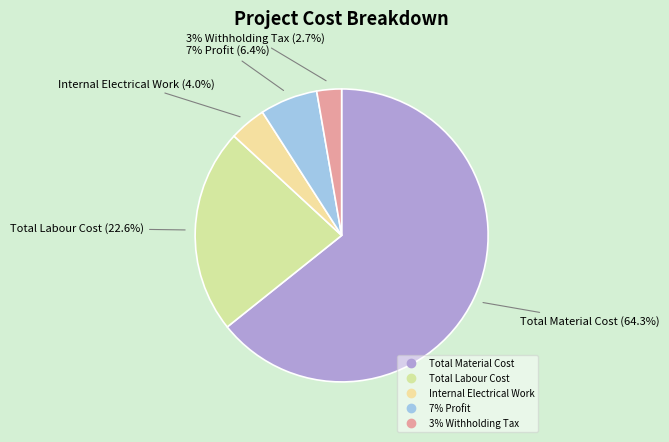

True or false: Internal Electrical Work accounts for 4% of the total.

True